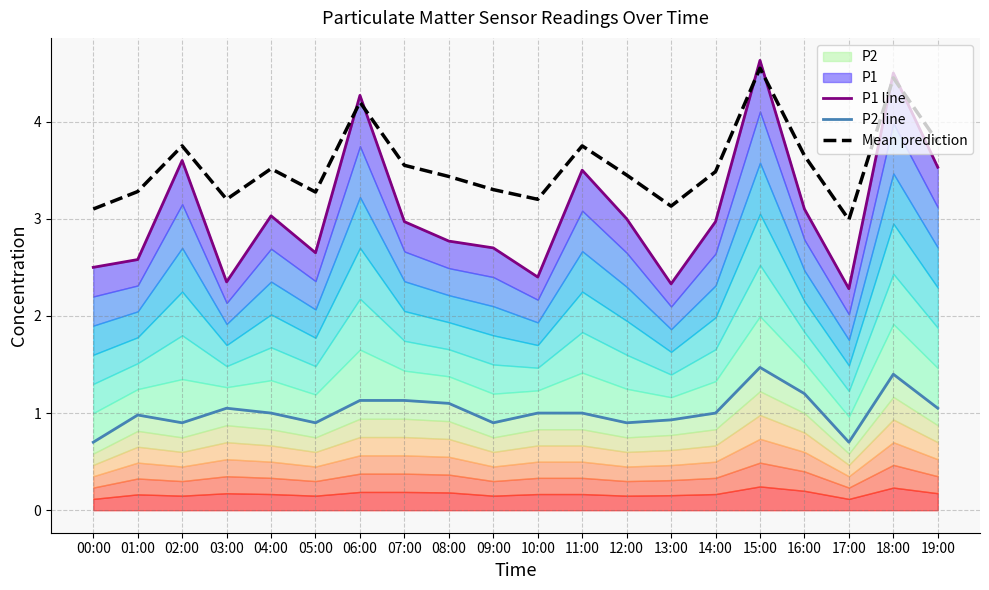

Where do P1 line and Mean prediction first cross each other?

05:00 and 06:00